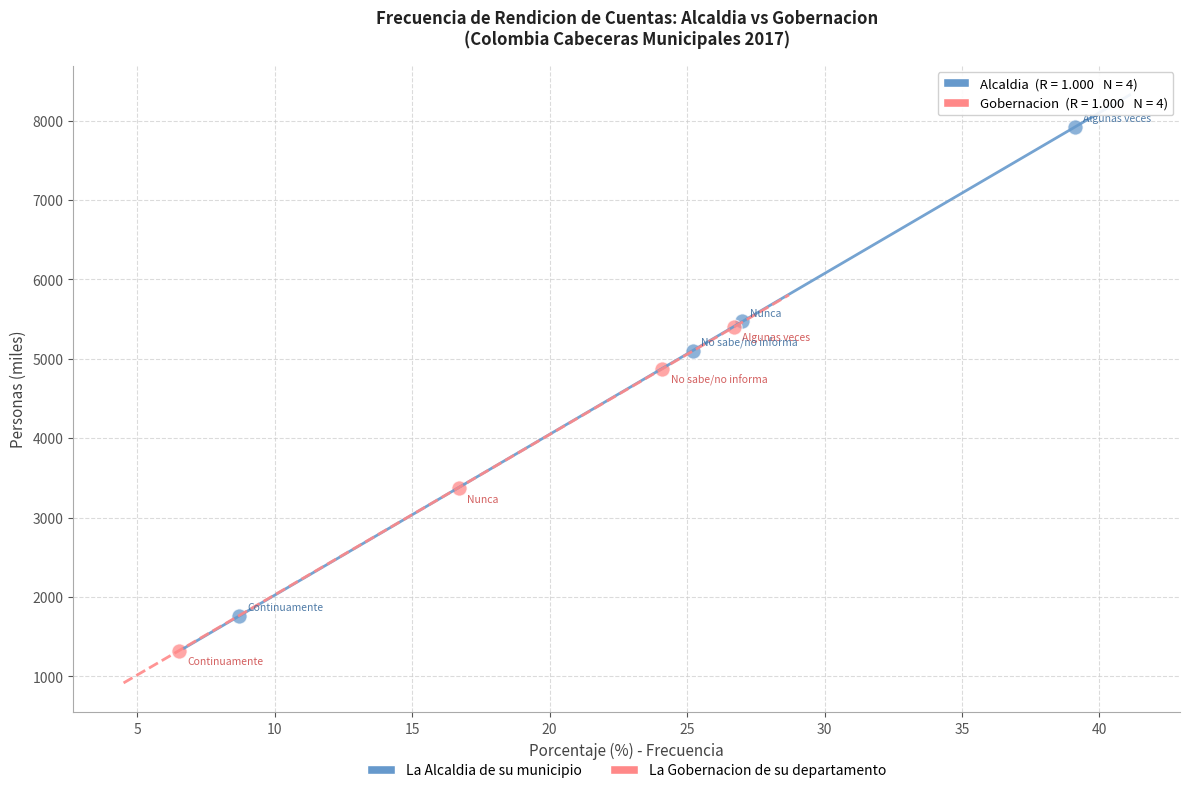

What are all the series names shown in the legend?

La Alcaldia de su municipio, La Gobernacion de su departamento